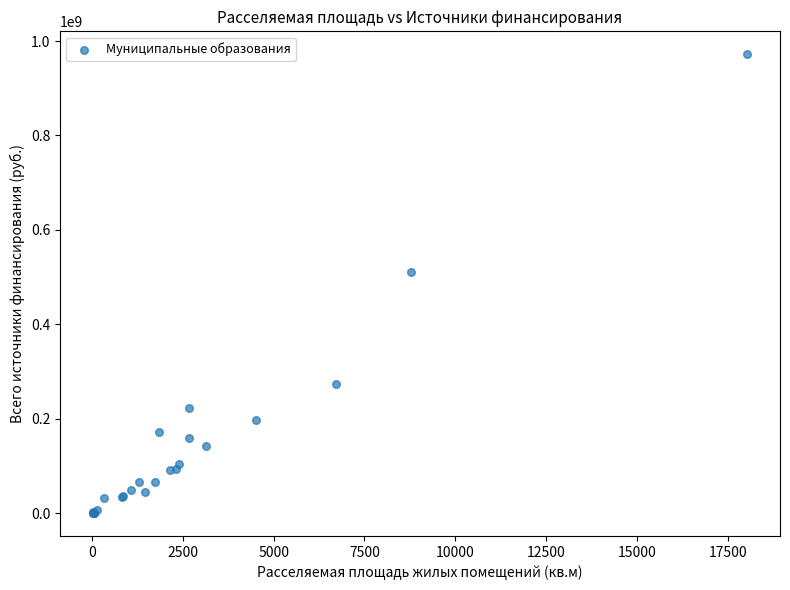

What Y value in the scatter plot is closest to 485956753?

510134238.9